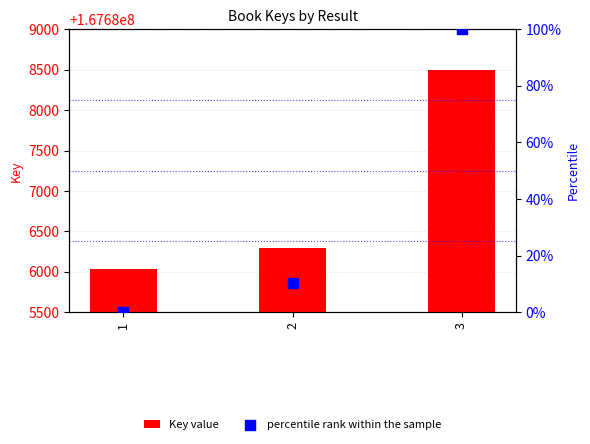

At which category is the sum across all series the highest?

3